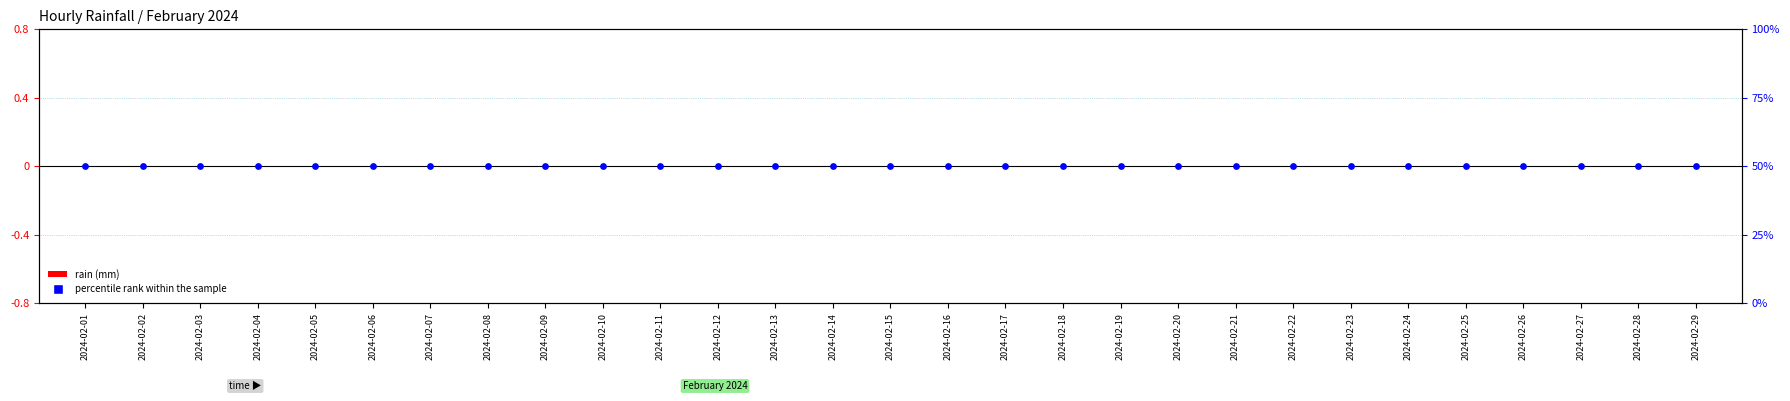

What are all the series names shown in the legend?

rain (mm), percentile rank within the sample